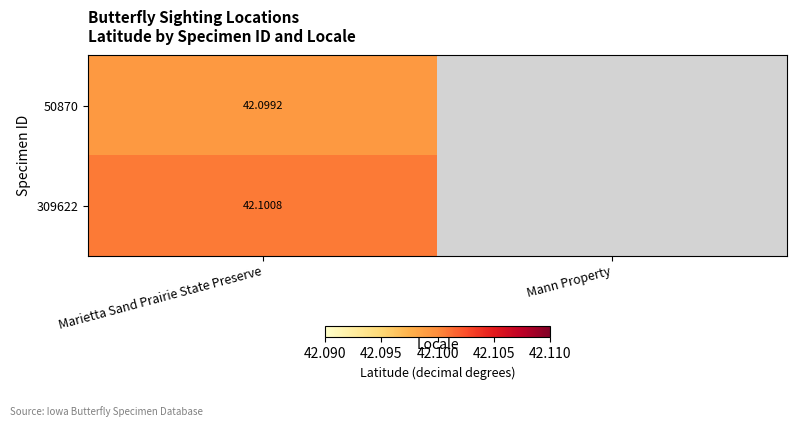

Is the value of 50870 at Marietta Sand Prairie State Preserve greater than the value of 309622 at Marietta Sand Prairie State Preserve?

No